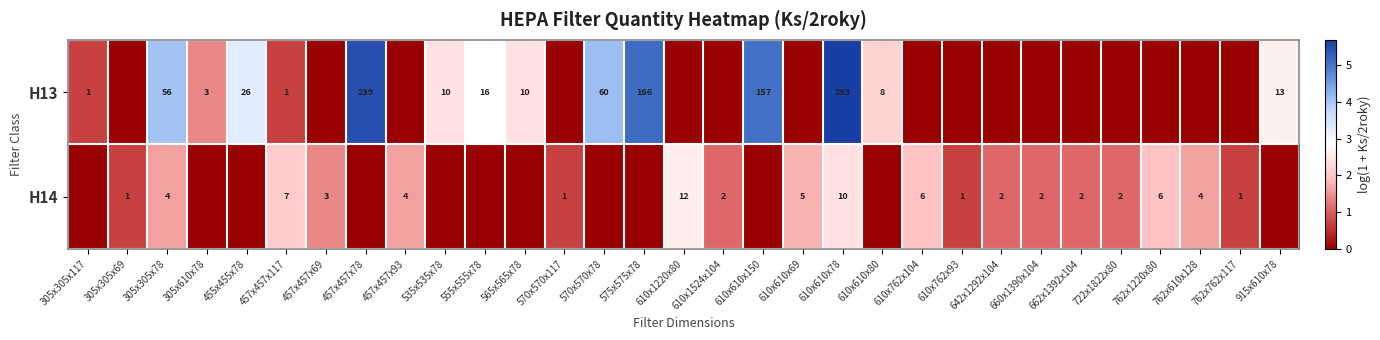

The value of H14 at 610x762x104 is 8. True or false?

False